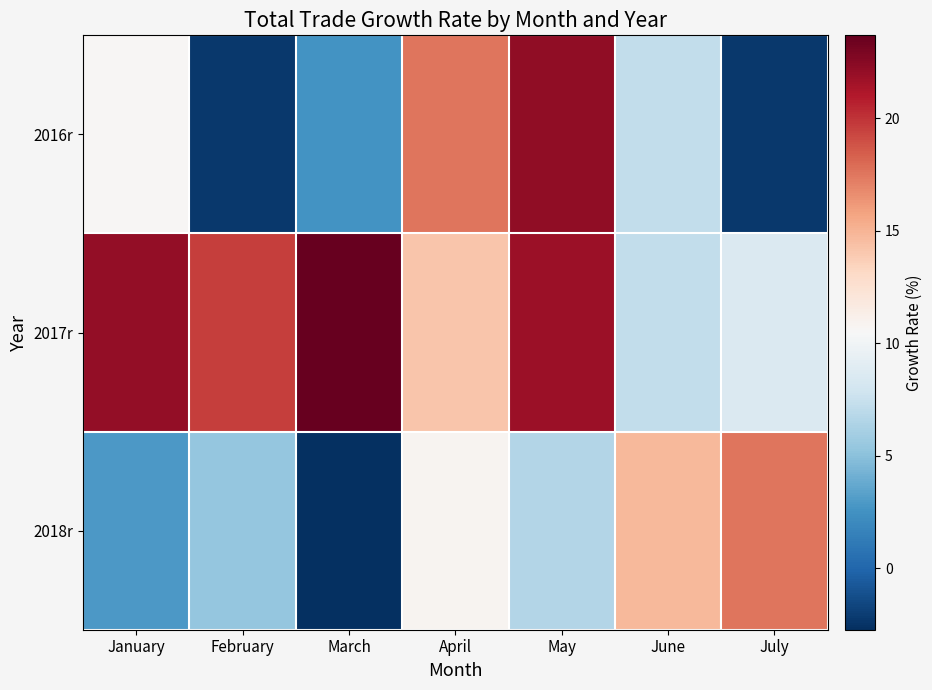

Which category has the lowest value across all series?

March